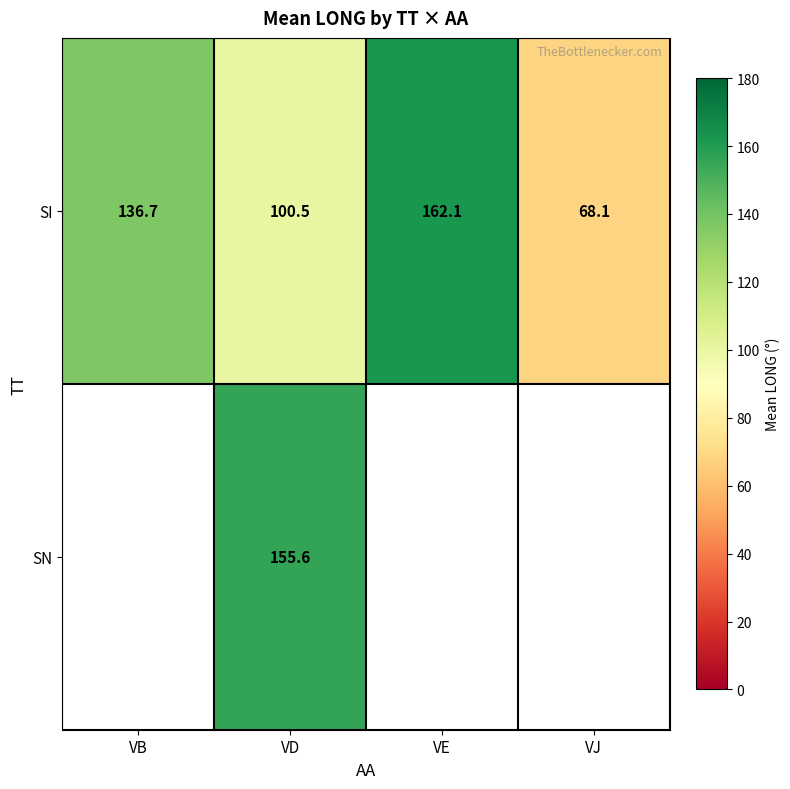

Which category has the highest value in the SI series?

VE